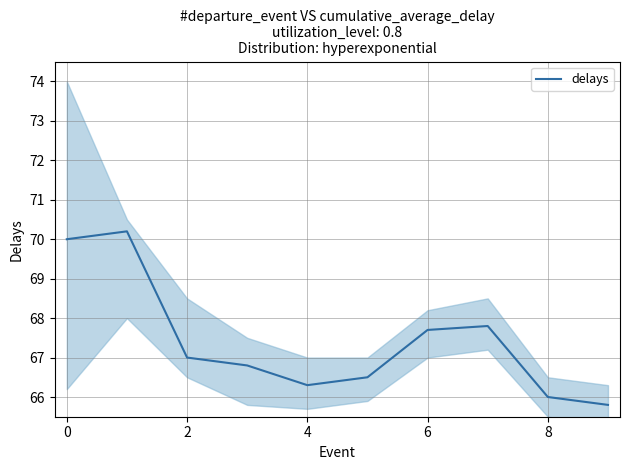

Is it true that delays equals 22.6 at 2?

False